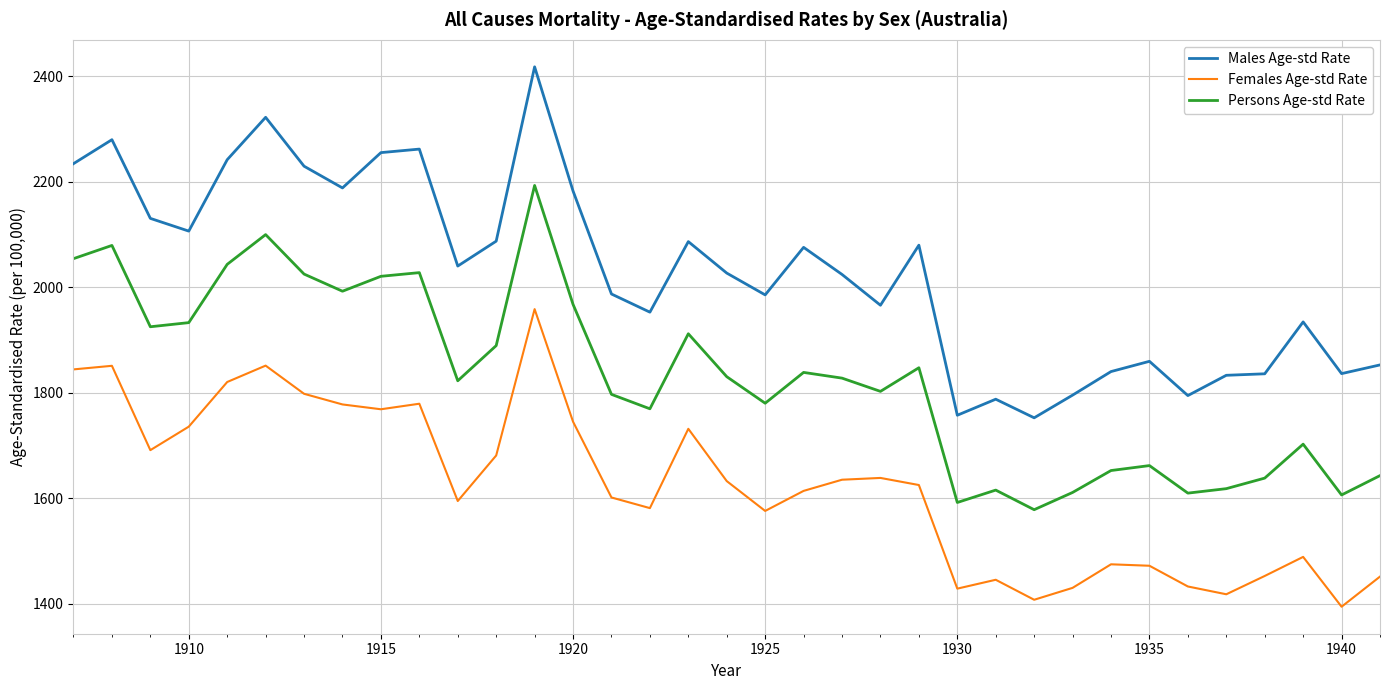

What are all the series names shown in the legend?

Males Age-std Rate, Females Age-std Rate, Persons Age-std Rate